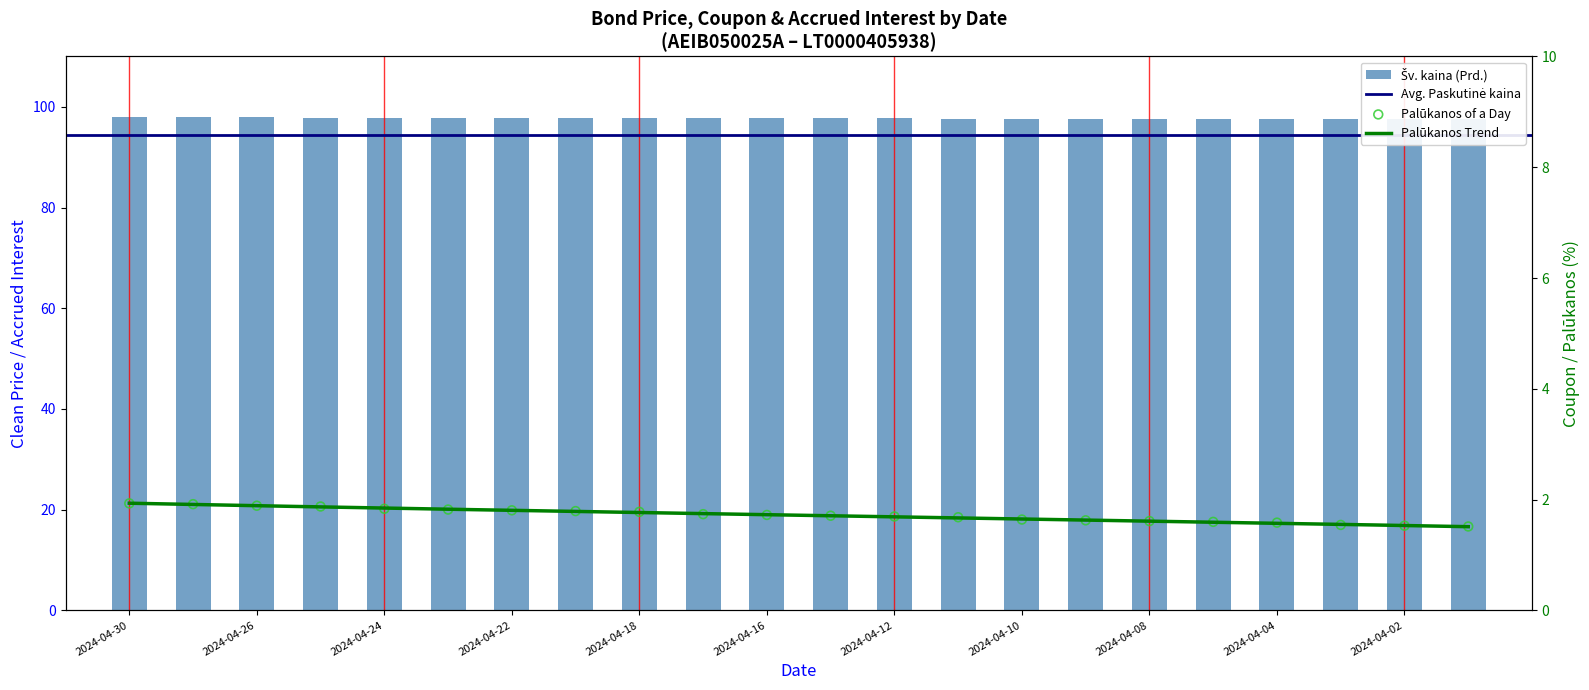

What is the total value across all series at 2024-04-30?

99.9